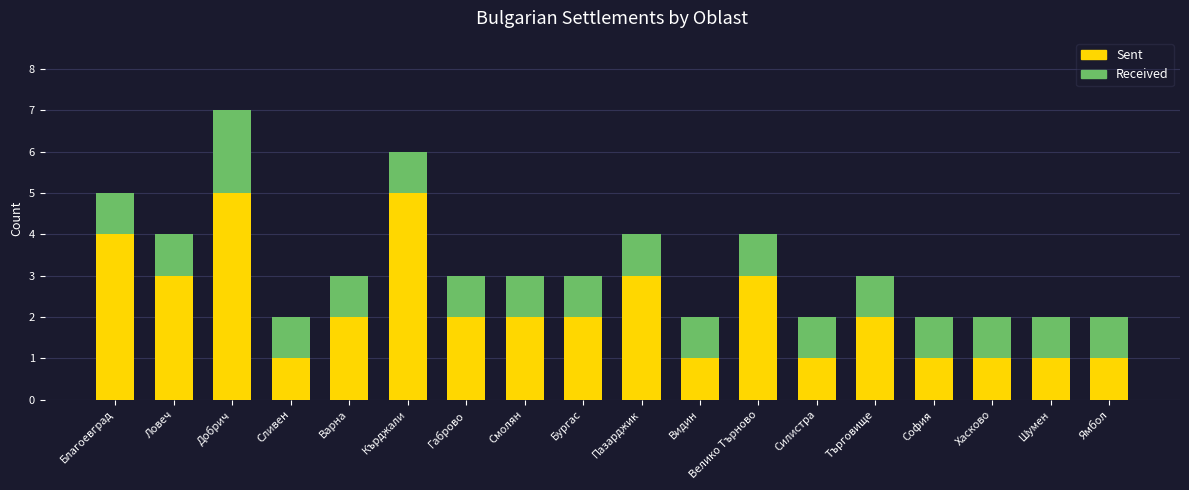

What is the difference between the maximum and minimum values in the Sent series?

4